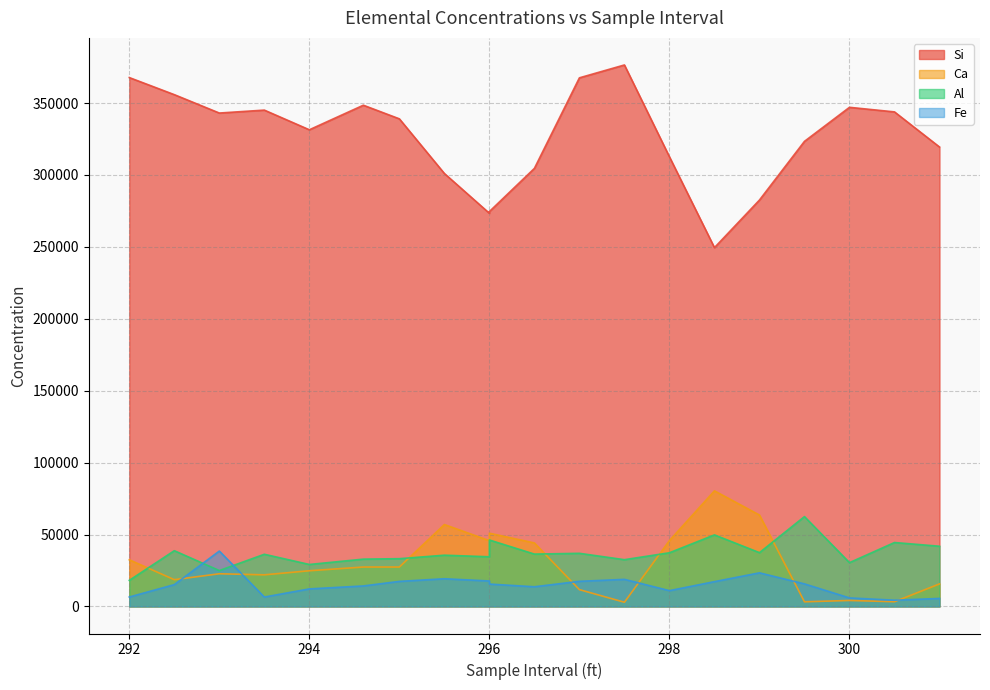

What is the spread (max minus min) of values at 298.5?

232241.9